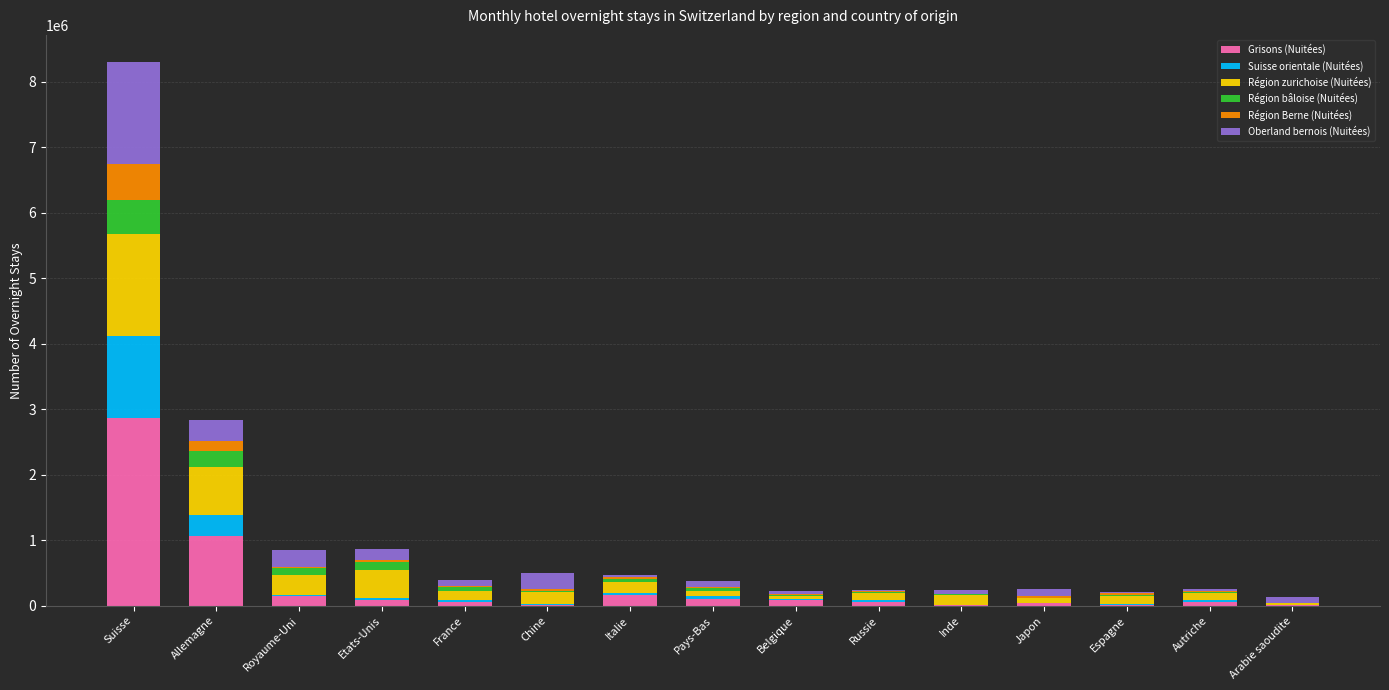

Which category has the highest value in the Grisons (Nuitées) series?

Suisse